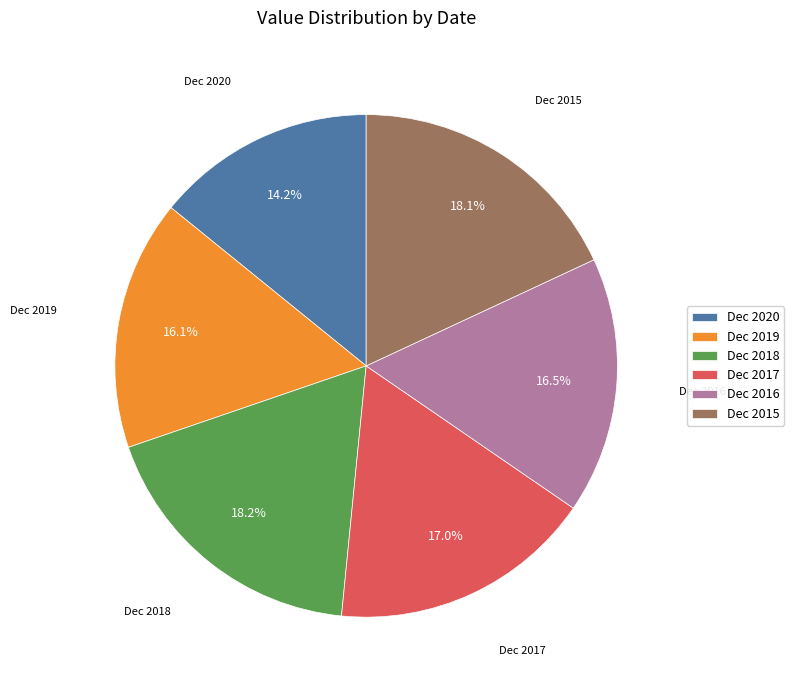

Is it true that Dec 2019 is 16% of the pie?

True